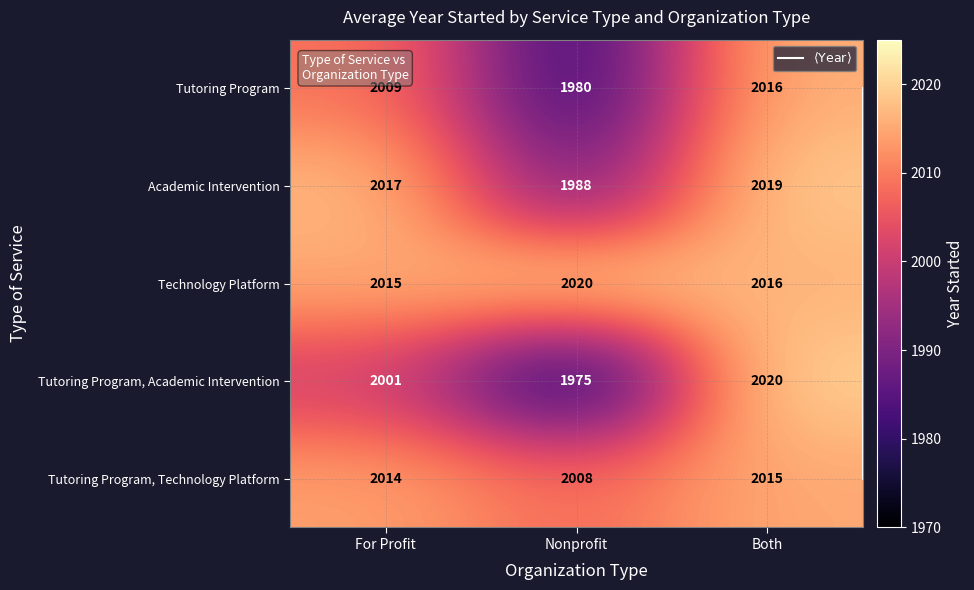

Which has a higher value, Both or Nonprofit?

Both